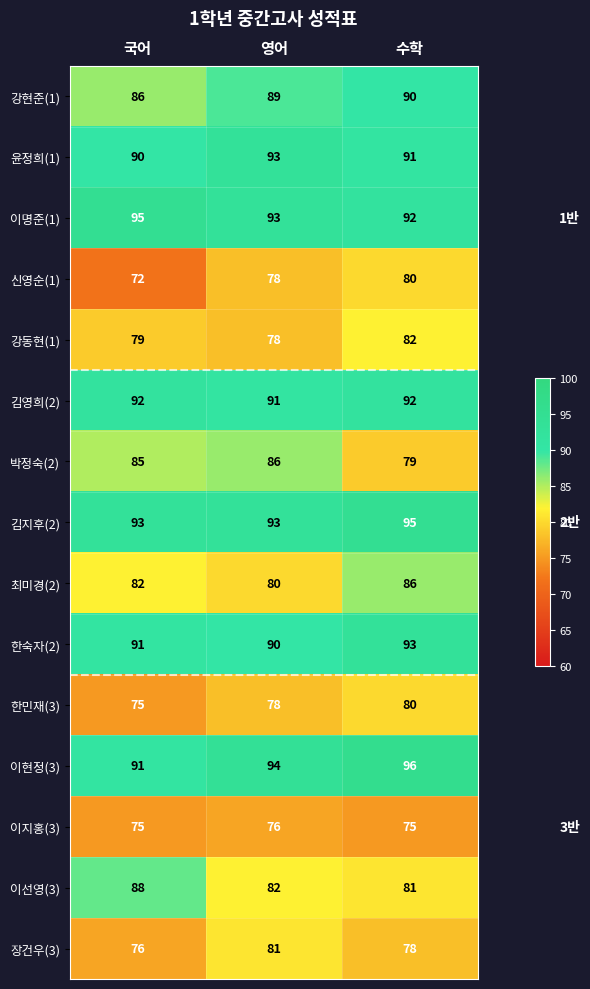

What is the average value of the 이지홍(3) series?

75